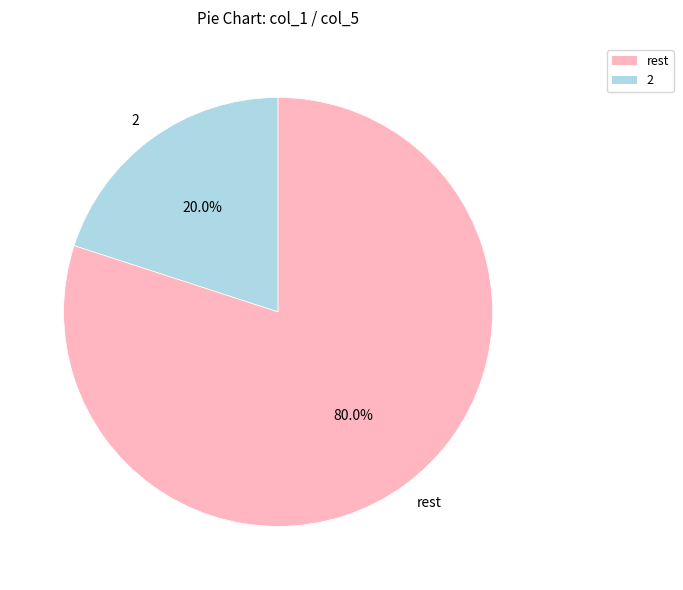

Which has a higher value, 2 or rest?

rest